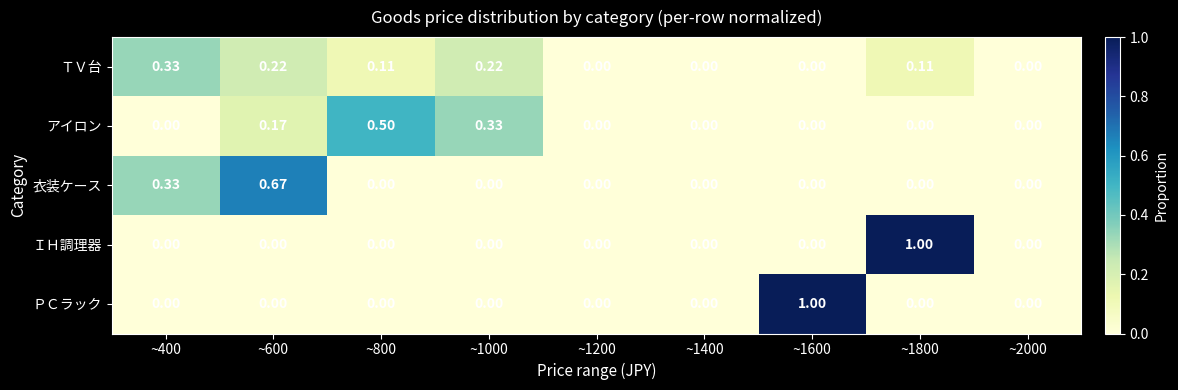

Which series changed the most between ~800 and ~1200?

アイロン